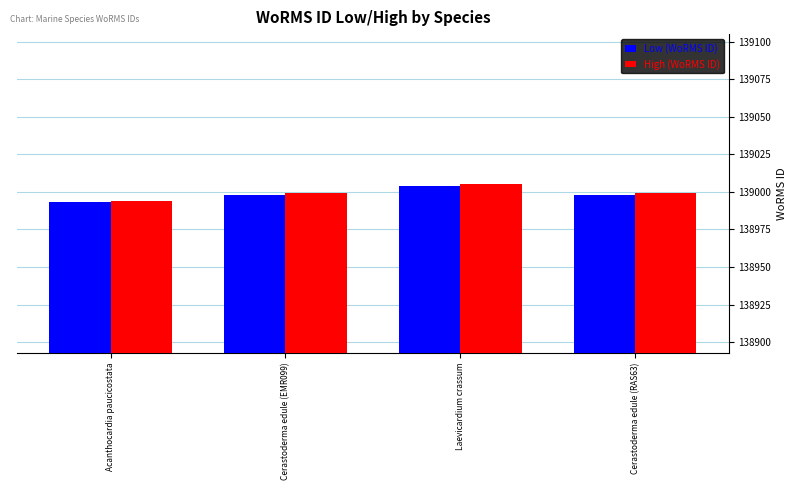

True or false: High (WoRMS ID) has a value of 138999 at Cerastoderma edule (EMR099).

True